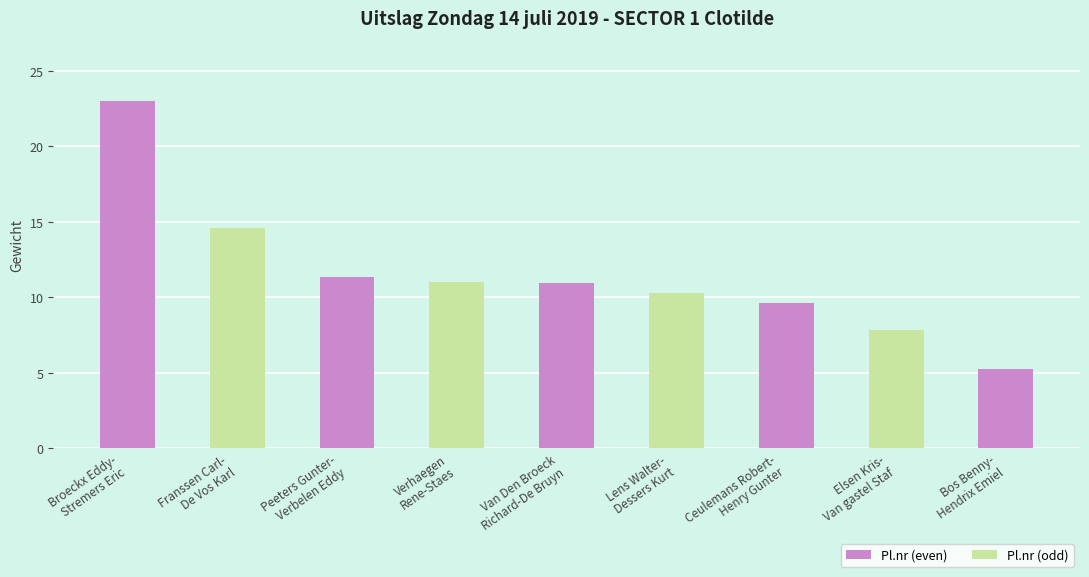

Reading left to right, list all the values displayed in this chart.

23.0	14.6	11.4	11.0	11.0	10.3	9.6	7.9	5.2